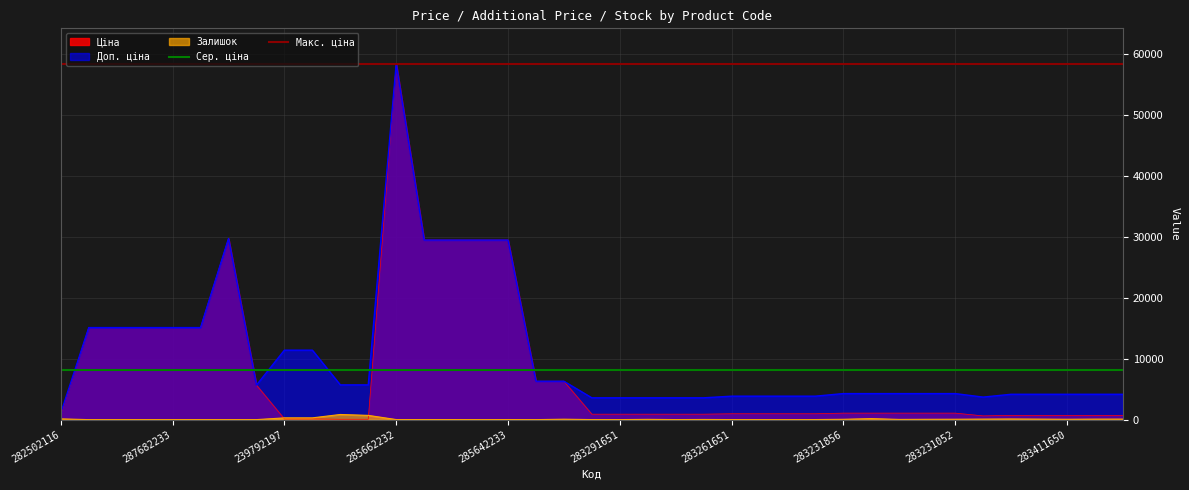

What is the sum of the Сер. ціна values at 287682233 and 282502116?

16357.1